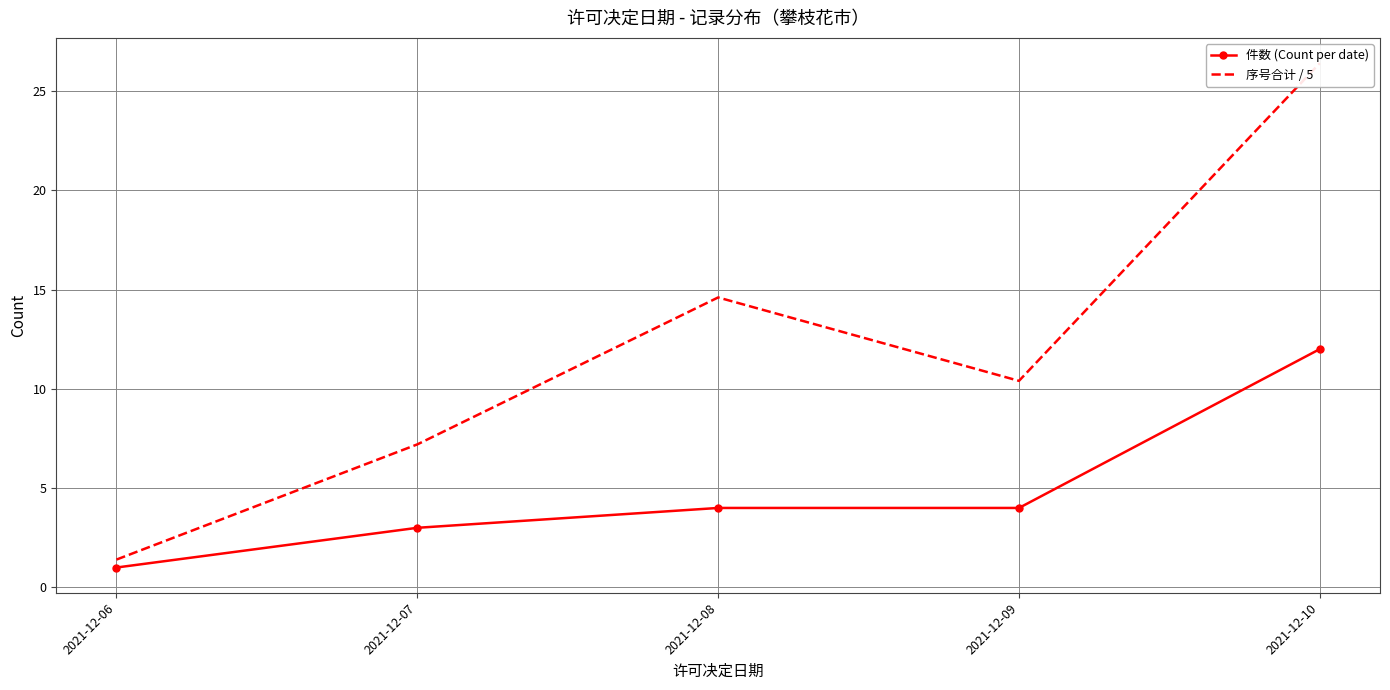

The value of 件数 (Count per date) at 2021-12-07 is 1.4. True or false?

False